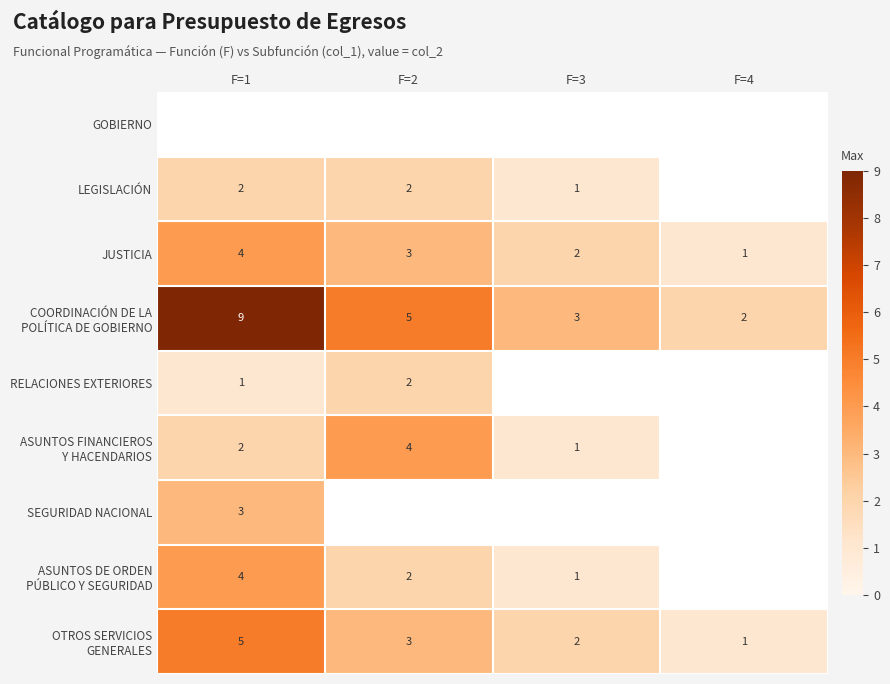

At which label is JUSTICIA closest to 2?

F=3